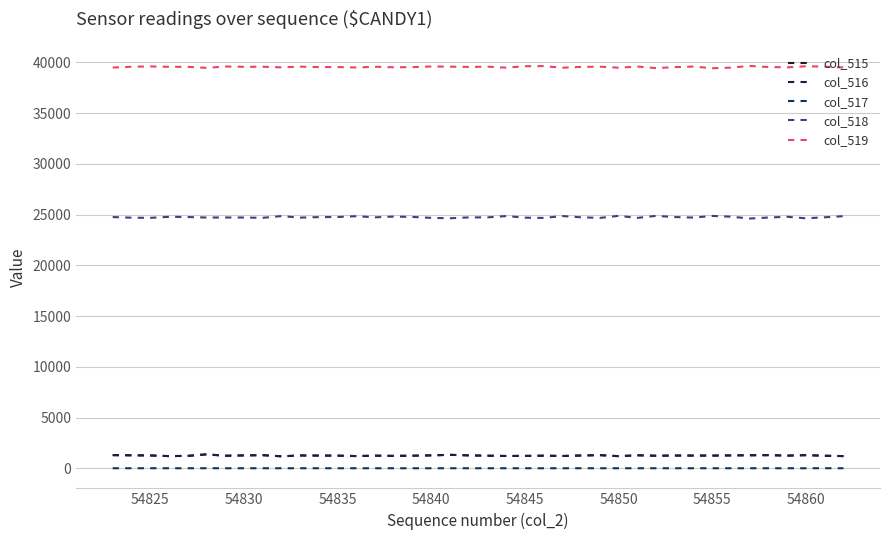

True or false: col_518 and col_517 intersect in this chart.

False